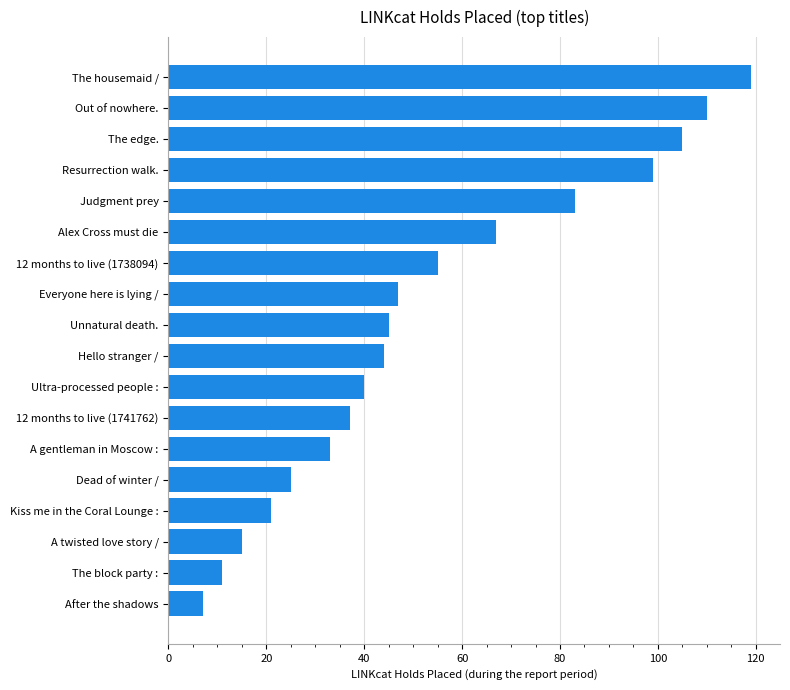

What is the difference between the maximum and second lowest values?

108